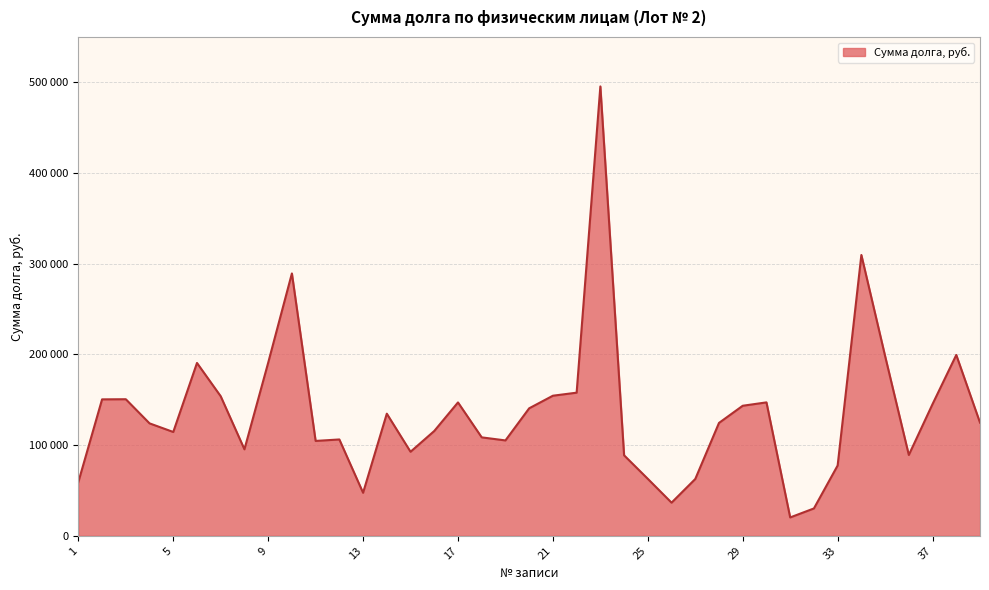

Which label corresponds to the largest value in the chart?

23